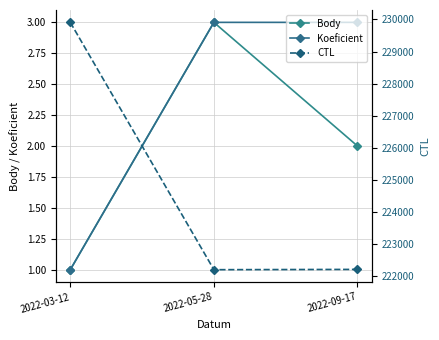

What is the sum of the CTL values at 2022-05-28 and 2022-03-12?

452111